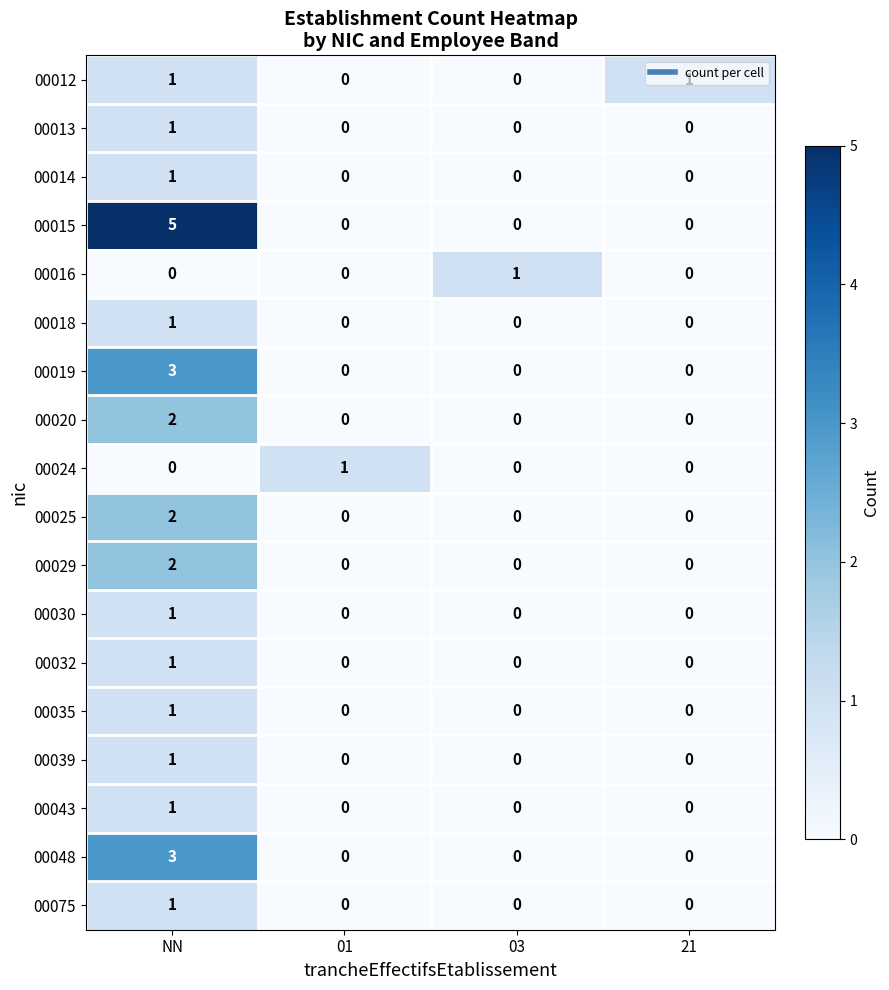

At which category does the chart reach its peak across all series?

NN